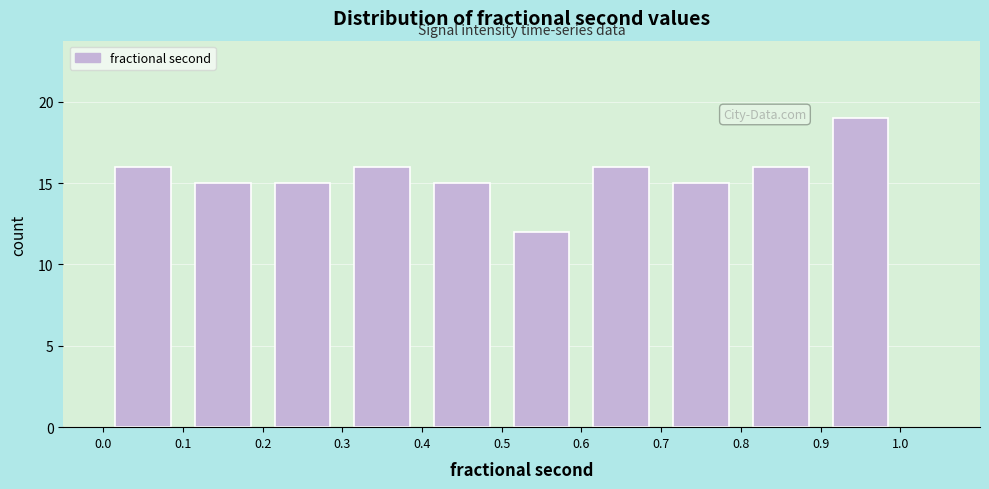

Reading left to right, transcribe this chart: for each bar, give the range it covers on the x-axis and its height. The values are not printed on the chart, so give them approximately, as read against the axis.

0.0 to 0.1: 16
0.1 to 0.2: 15
0.2 to 0.3: 15
0.3 to 0.4: 16
0.4 to 0.5: 15
0.5 to 0.6: 12
0.6 to 0.7: 16
0.7 to 0.8: 15
0.8 to 0.9: 16
0.9 to 1.0: 19